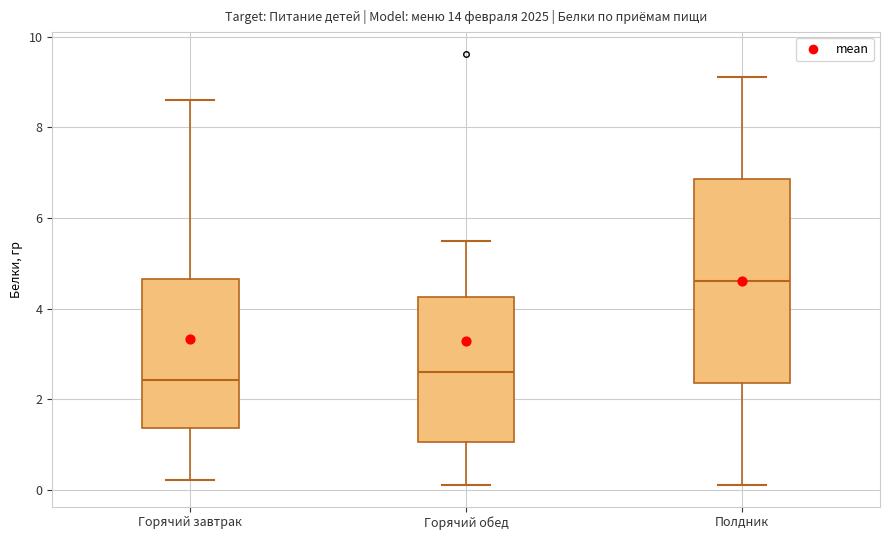

Reading left to right, read every box against the y-axis: the position of its median line, the range the box covers, and the ends of its whiskers. The values are not printed on the chart, so give them approximately, as read against the axis.

Горячий завтрак: median 2.4, box 1.4 to 4.6, whiskers 0.2 to 8.6
Горячий обед: median 2.6, box 1.0 to 4.2, whiskers 0.2 to 5.4
Полдник: median 4.6, box 2.4 to 6.8, whiskers 0.2 to 9.2